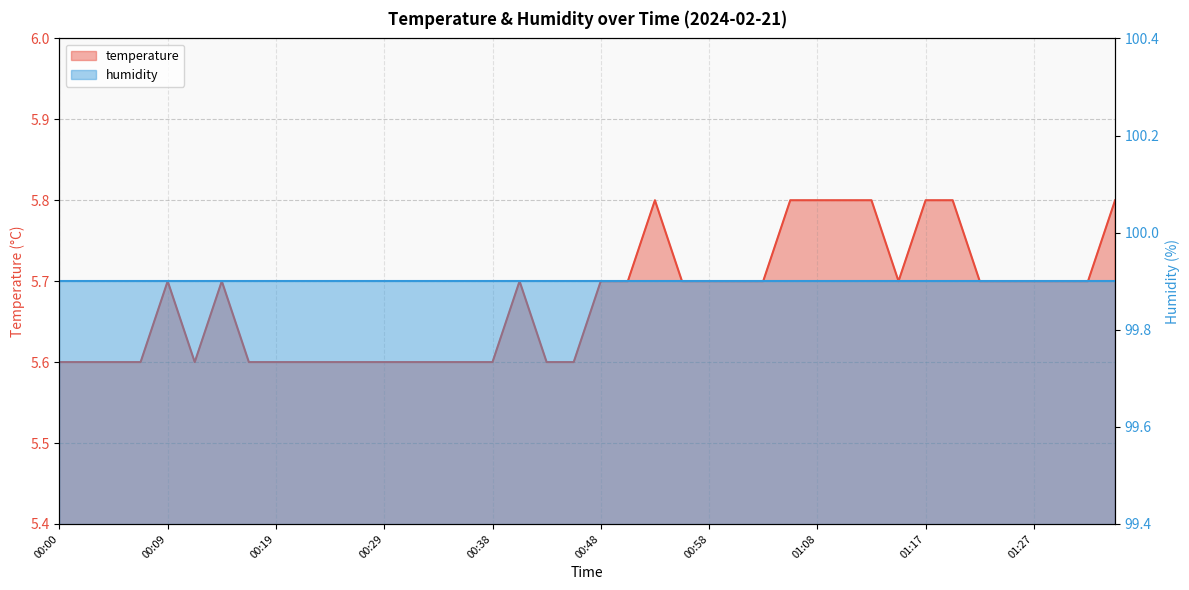

Rank the series at 35 from lowest to highest value.

temperature, humidity